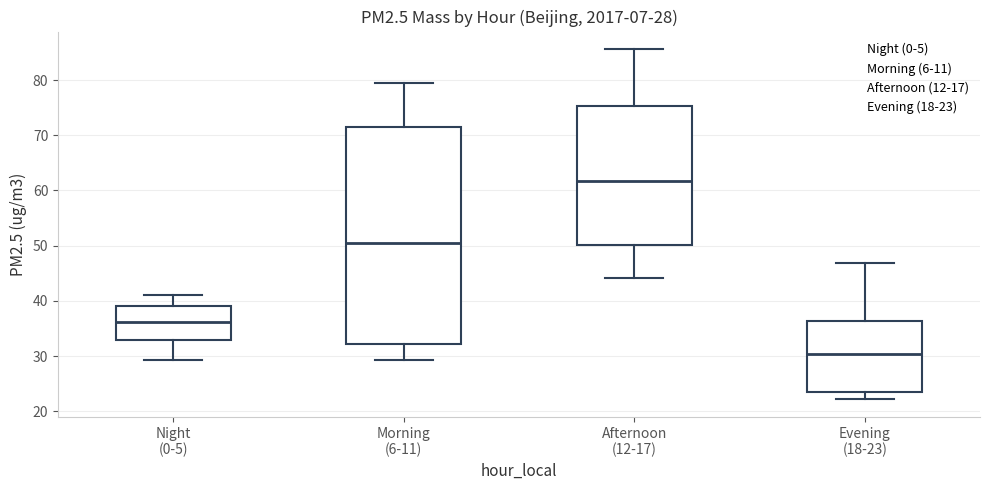

Comparing the boxes themselves (not the whiskers), which one is the tallest?

Morning (6-11)